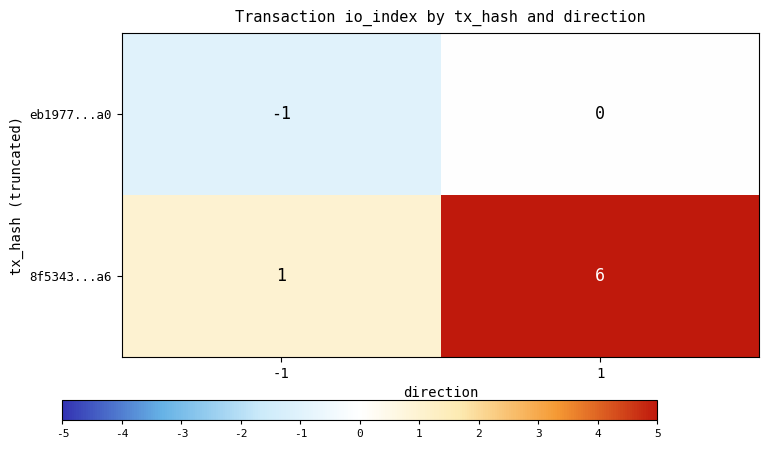

Rank the categories by 8f5343...a6 value from lowest to highest.

-1, 1